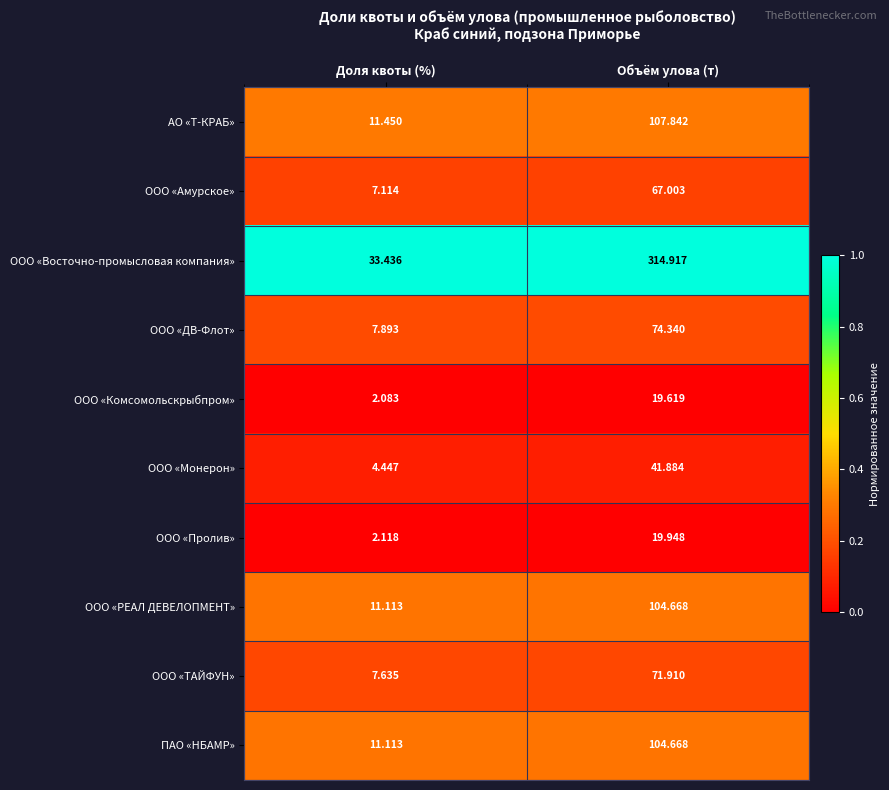

Between Доля квоты (%) and Объём улова (т), which series saw the biggest shift?

ООО «Восточно-промысловая компания»